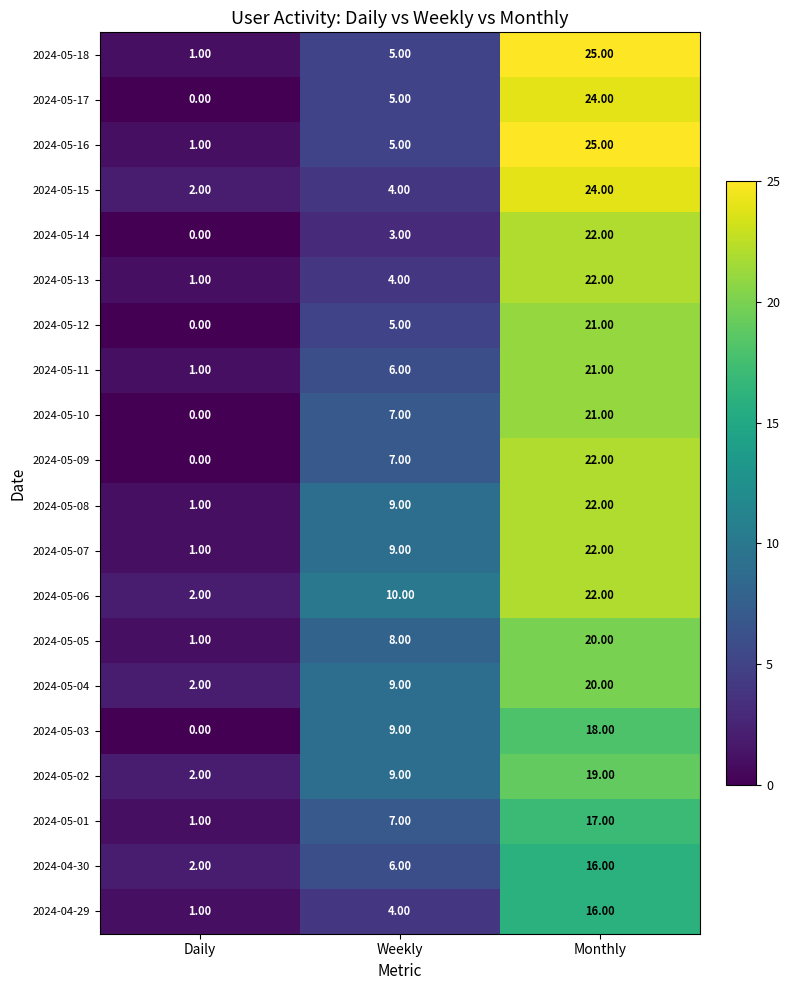

At which label does 2024-05-15 reach its peak?

Monthly